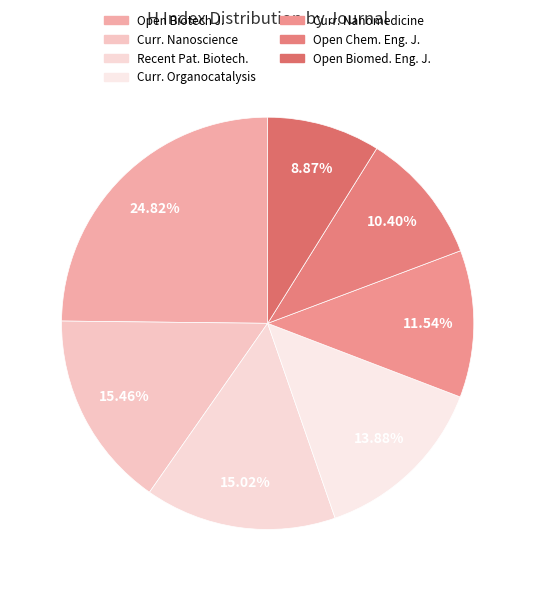

To the nearest percent, what is the difference between the largest and smallest slice percentages?

16%